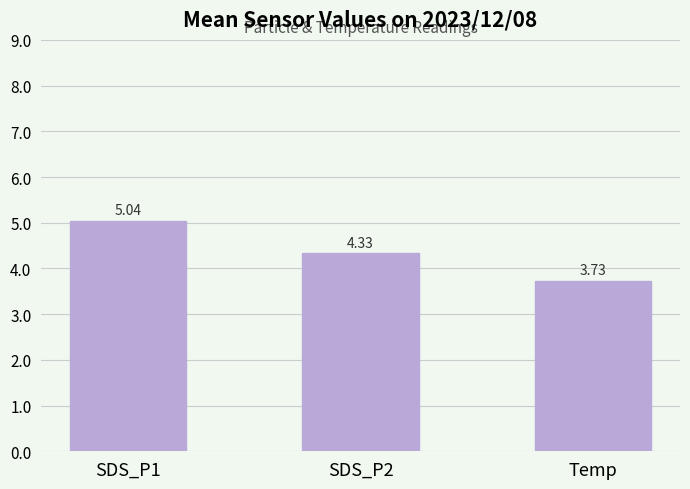

Is it true that the value at Temp is 1.4?

False